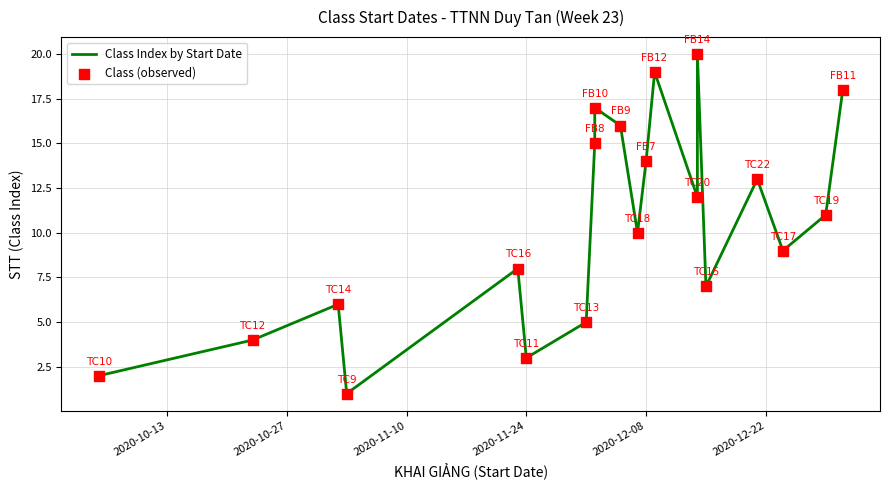

Which series has the largest total across all categories?

Class Index by Start Date